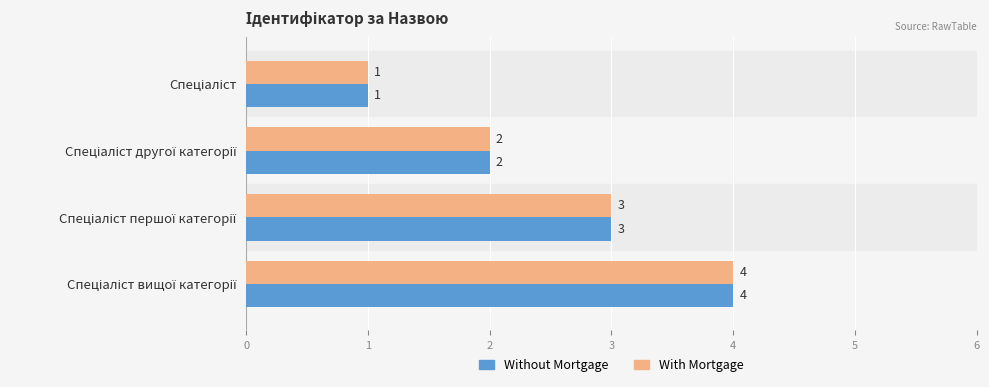

What is the difference between the maximum and minimum values in the With Mortgage series?

3